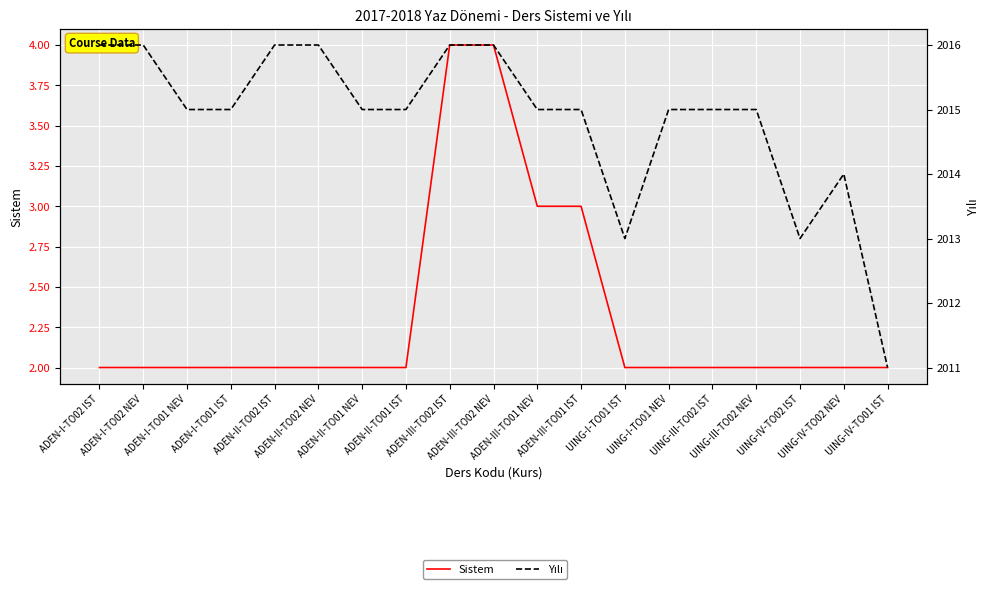

True or false: Yılı has more than 0 points higher than both neighbors.

True